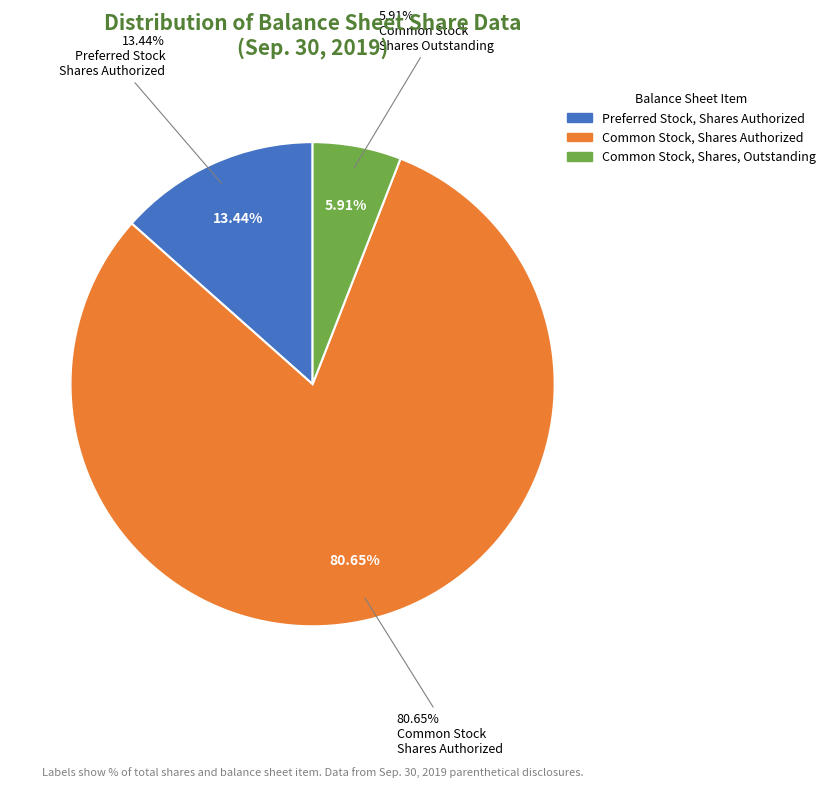

What is the smallest slice in the pie chart?

Common Stock, Shares, Outstanding